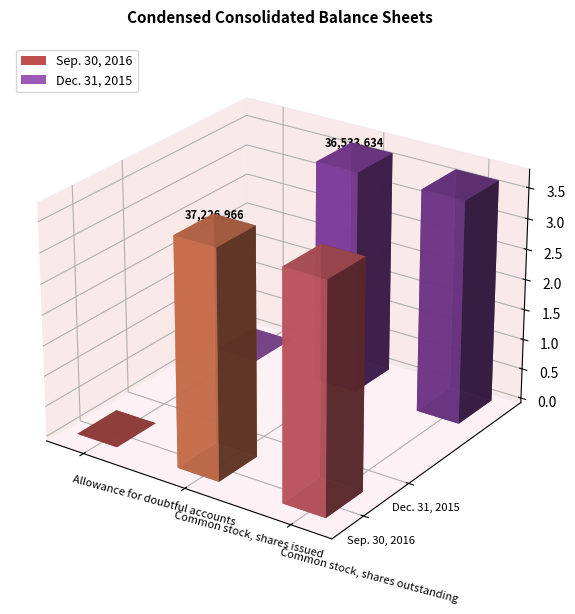

The Dec. 31, 2015 series shows 1485 at Allowance for doubtful accounts. True or false?

False